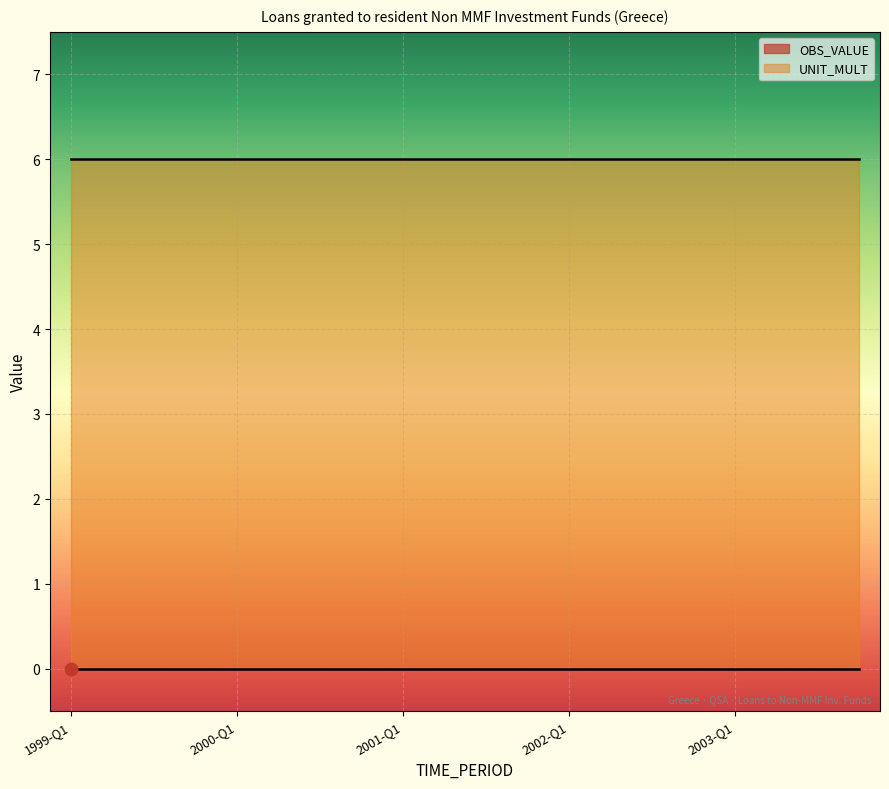

Which series has the largest Y range (max minus min)?

OBS_VALUE